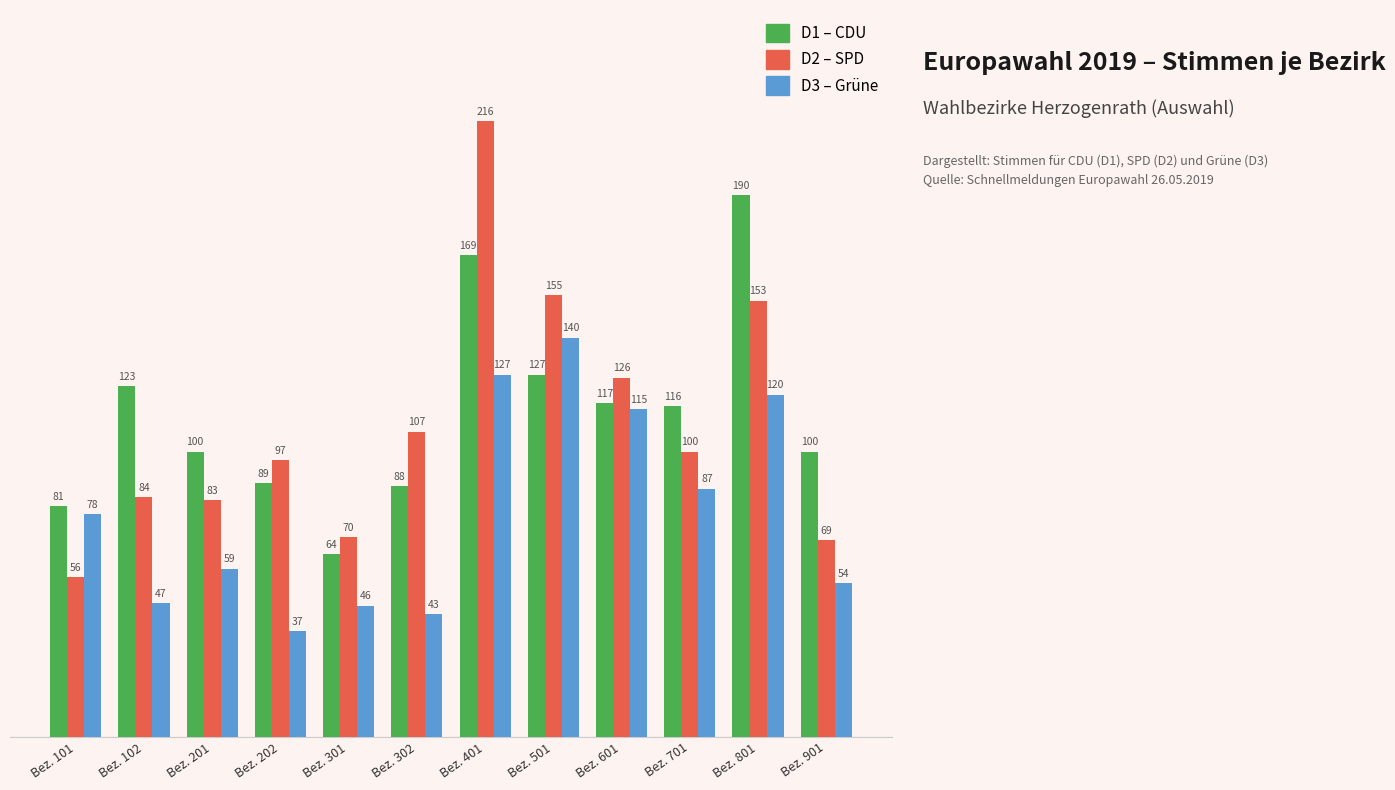

At which category is the sum across all series the highest?

Bez. 401